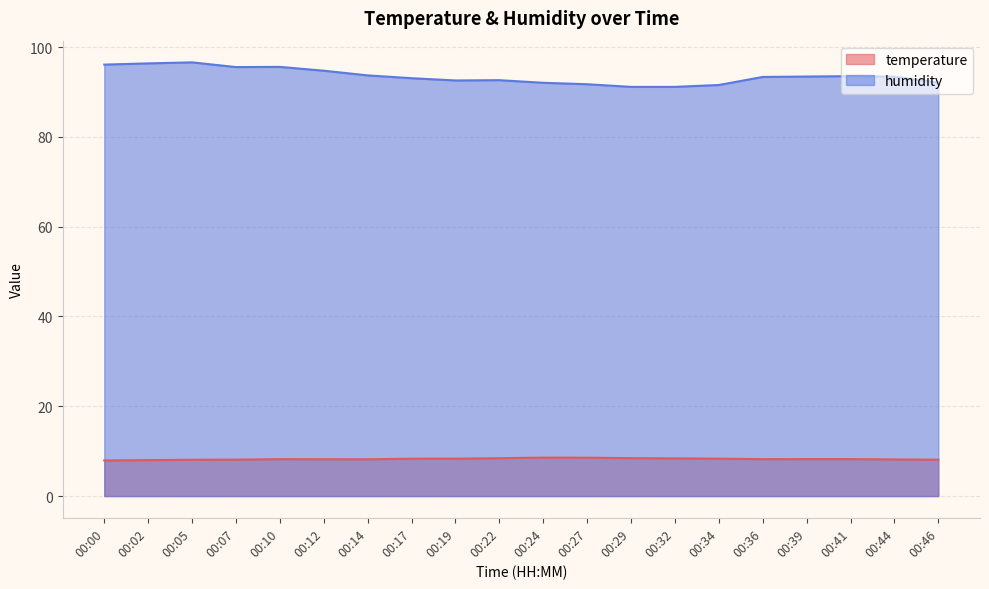

Between 00:02 and 00:34, which series saw the biggest shift?

humidity